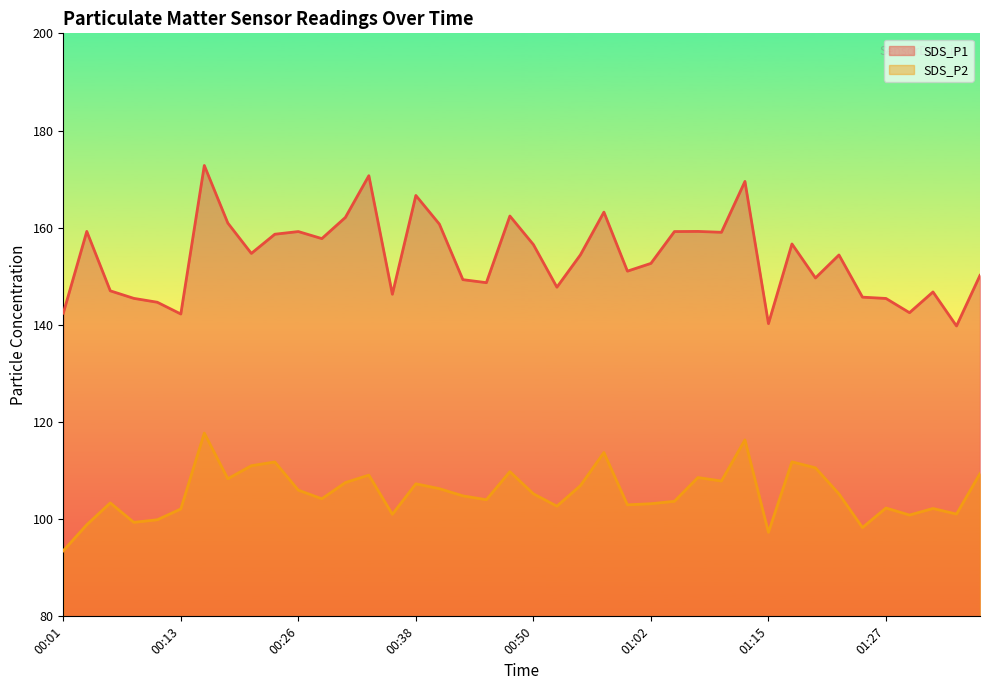

What are all the series names shown in the legend?

SDS_P1, SDS_P2